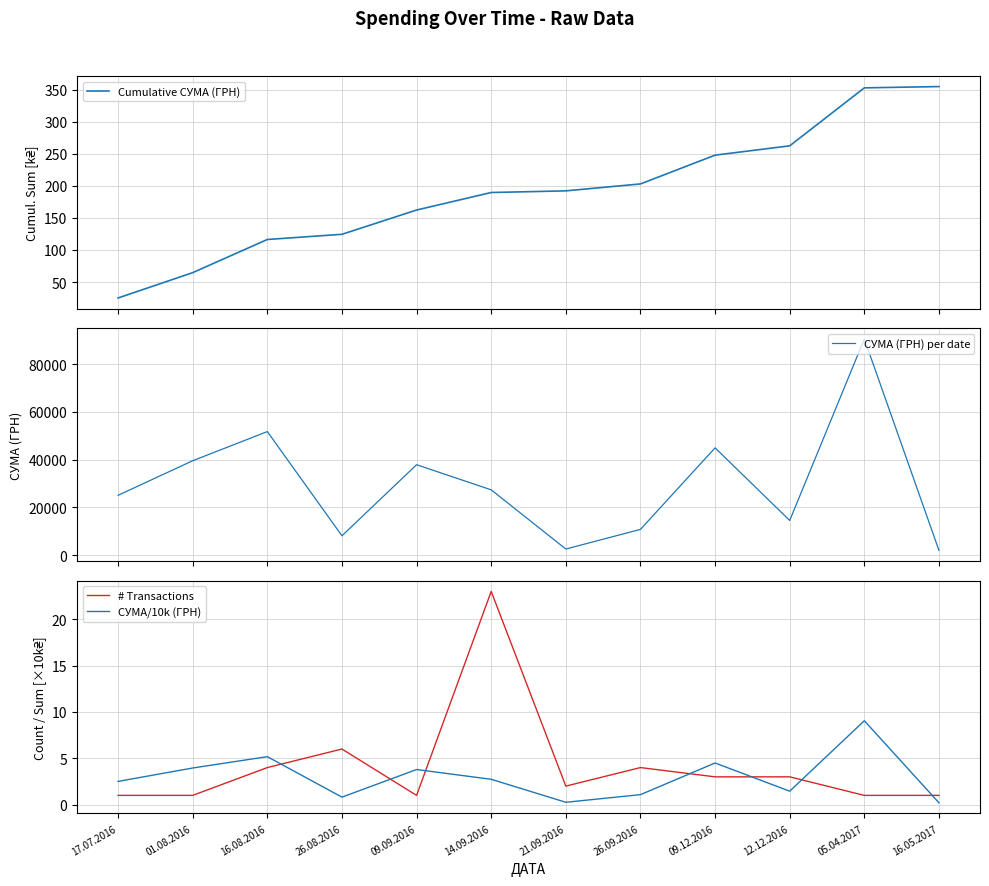

Reading left to right, extract all data points from this chart.

Cumulative СУМА (ГРН): 25.1	64.6	116.4	124.5	162.4	189.7	192.3	203.1	248.0	262.6	353.1	355.1
СУМА (ГРН) per date: 25071.0	39542.9	51756.0	8111.4	37880.6	27356.6	2572.0	10803.2	44940.0	14532.0	90526.3	2001.6
# Transactions: 1.0	1.0	4.0	6.0	1.0	23.0	2.0	4.0	3.0	3.0	1.0	1.0
СУМА/10k (ГРН): 2.5	4.0	5.2	0.8	3.8	2.7	0.3	1.1	4.5	1.5	9.1	0.2